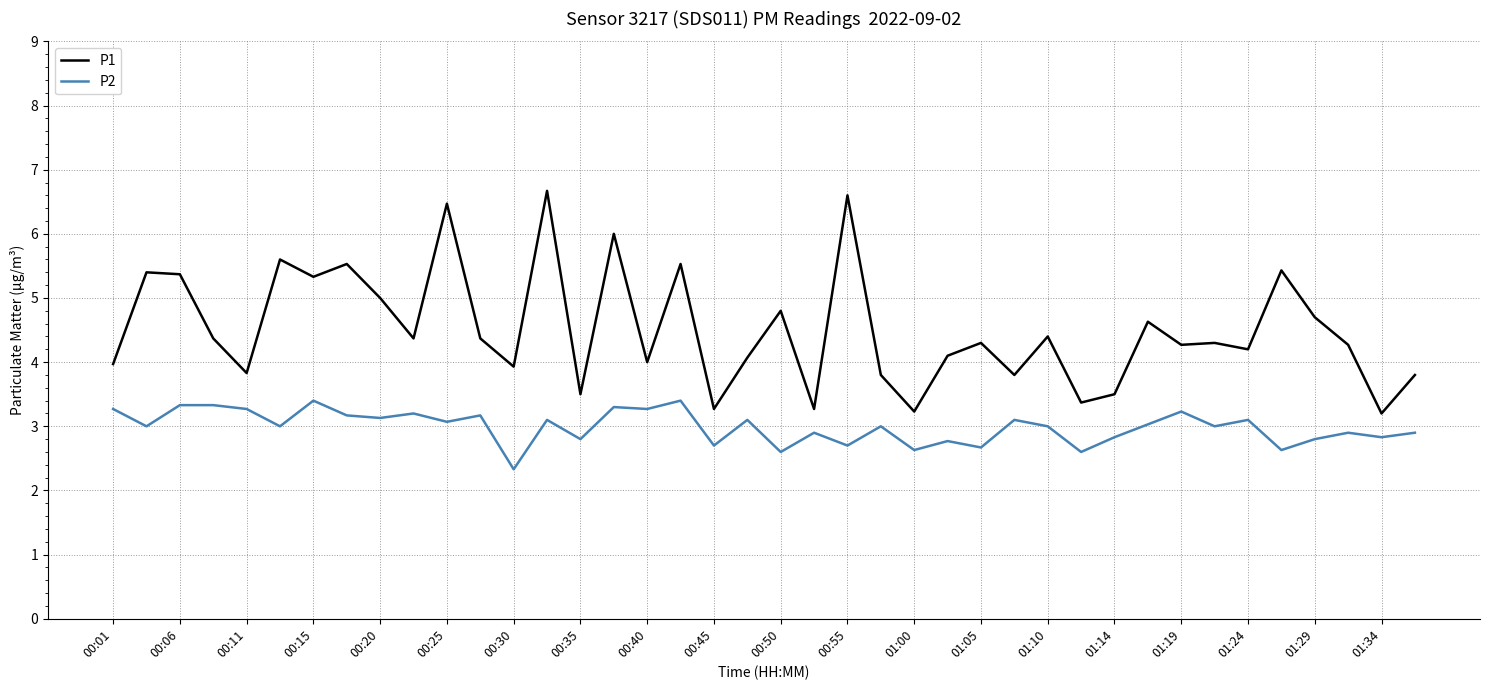

What is the minimum value shown in the chart?

2.3